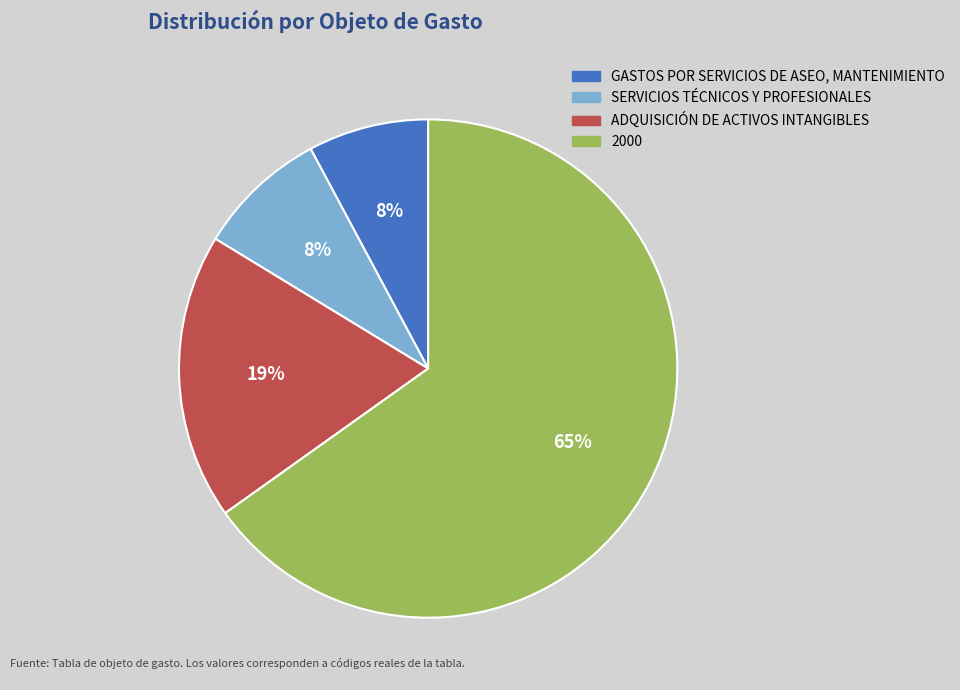

Approximately how many times larger is the value at ADQUISICIÓN DE ACTIVOS INTANGIBLES compared to 2000?

0.3